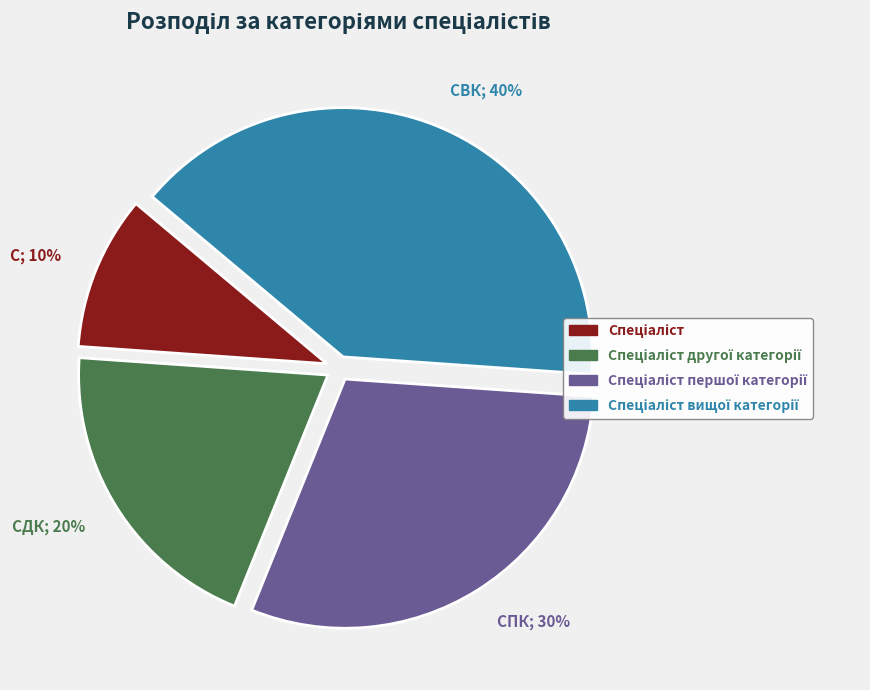

Which category has the biggest portion of the pie?

Спеціаліст вищої категорії